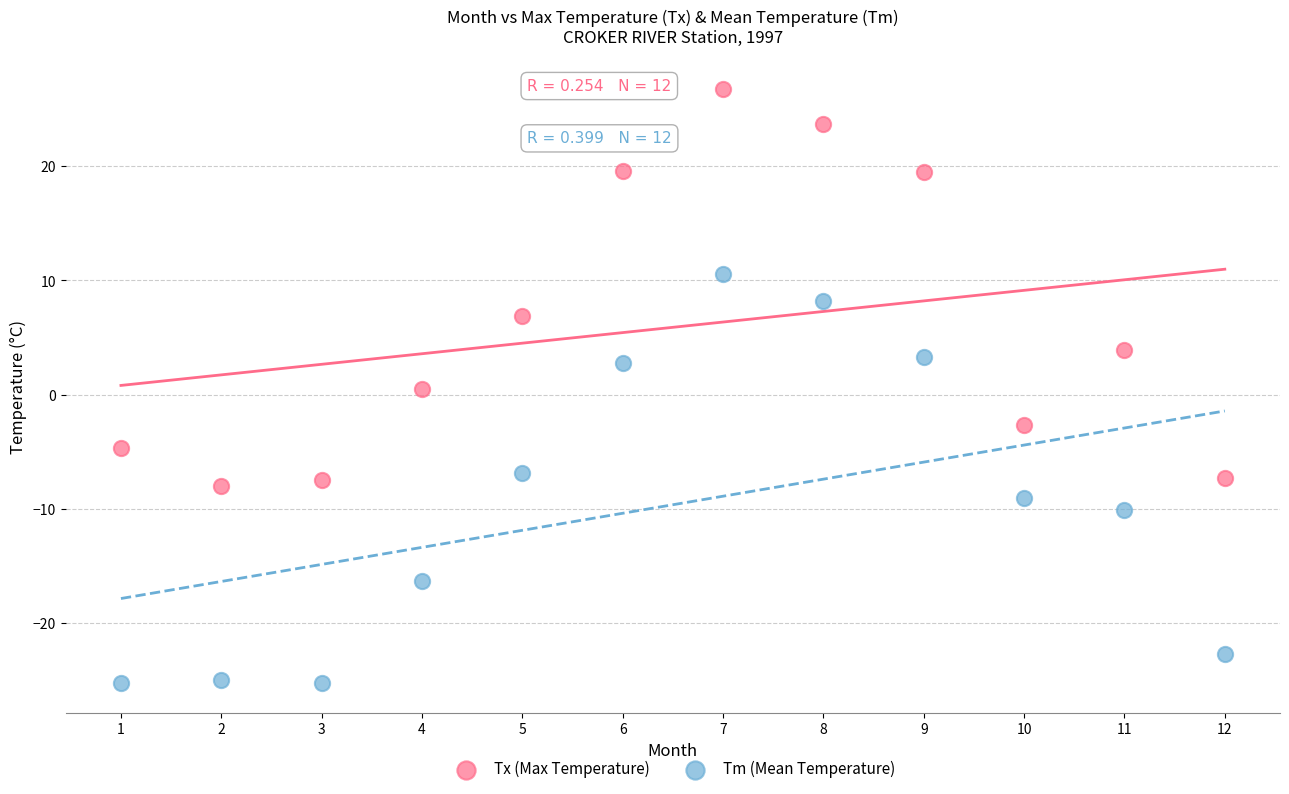

Which series has the largest Y range (max minus min)?

Tm (Mean Temperature)